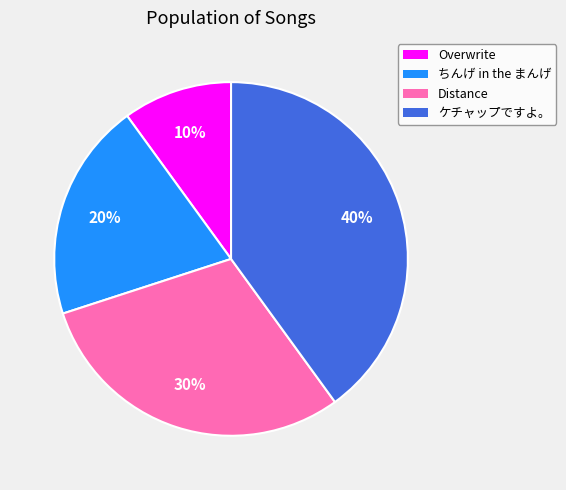

Is the sum of Distance and Overwrite greater than half?

No